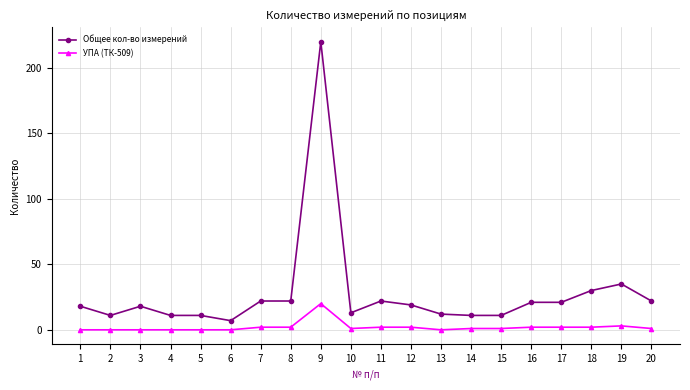

Is the value of Общее кол-во измерений at 17 greater than the value of УПА (ТК-509) at 1?

Yes